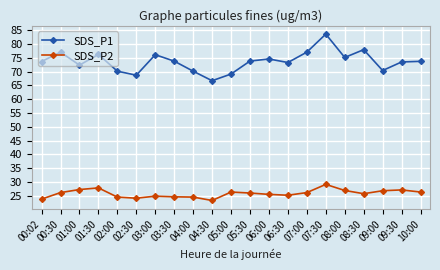

List the series in order of their overall mean, lowest first.

SDS_P2, SDS_P1